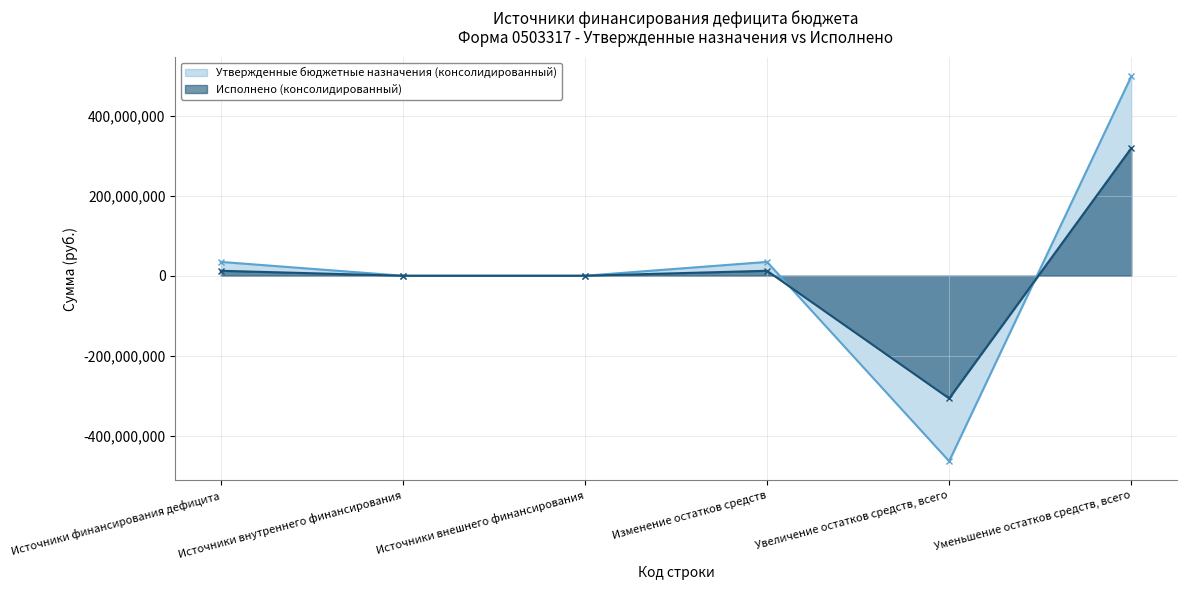

What is the difference between the maximum and minimum values in the Утвержденные бюджетные назначения (консолидированный) series?

962678995.1